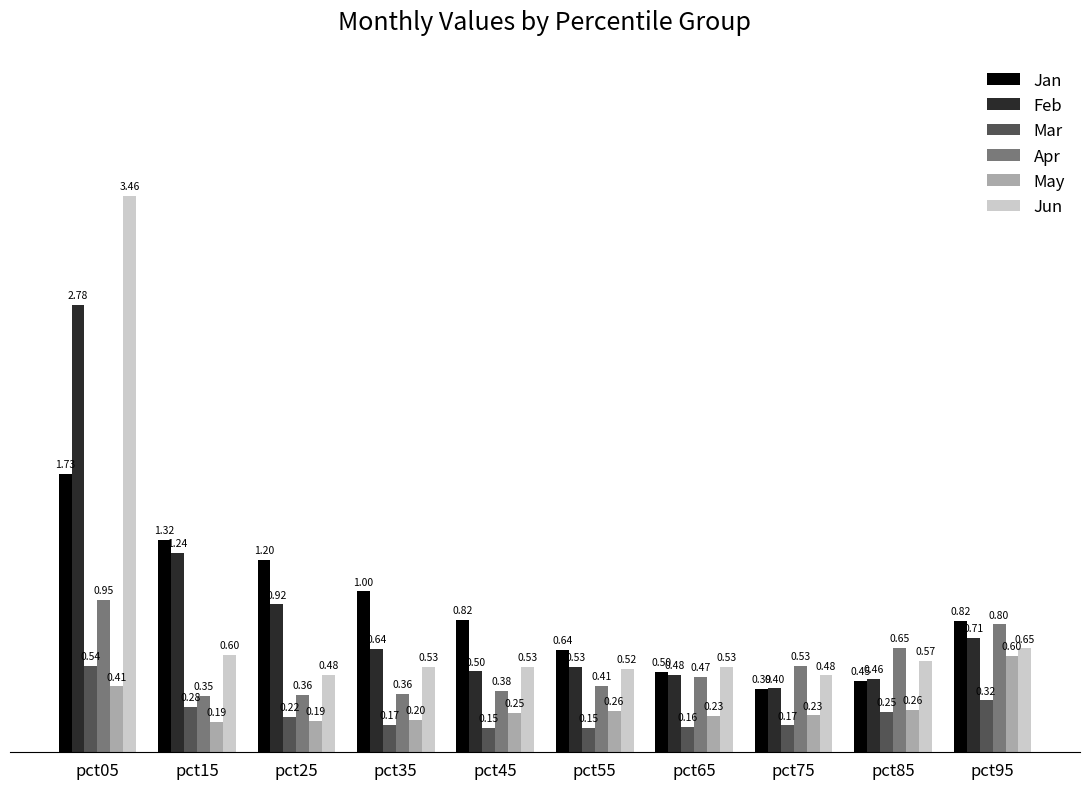

Is the value of May at pct25 greater than the value of Apr at pct85?

No